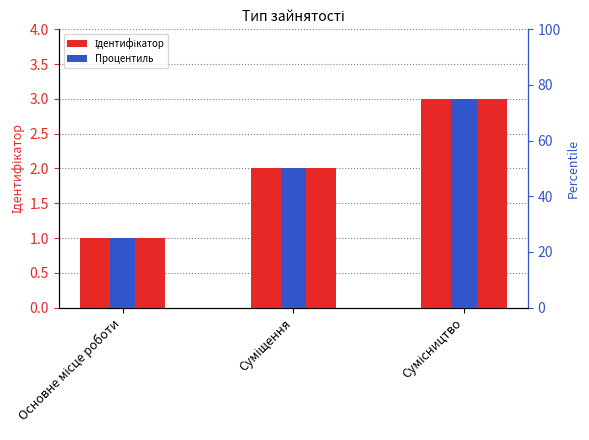

How many data points are less than 2?

1